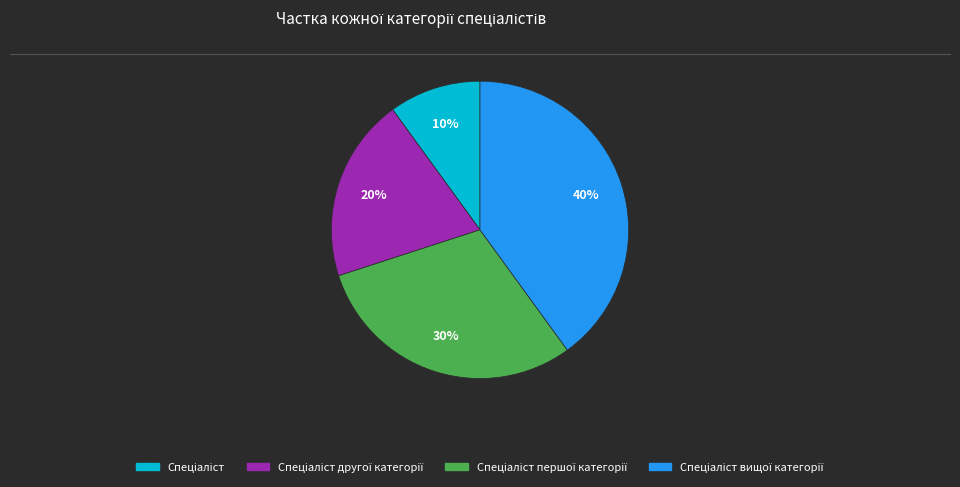

To the nearest percent, what is the average slice percentage?

25%